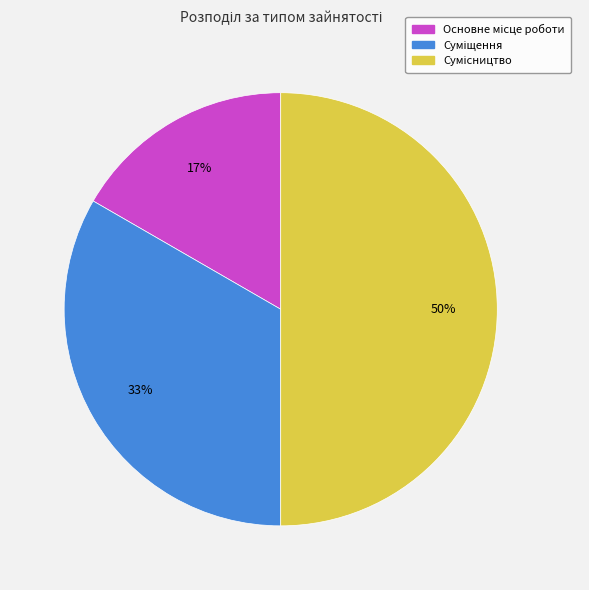

To the nearest percent, what is the difference between the largest and smallest slice percentages?

33%